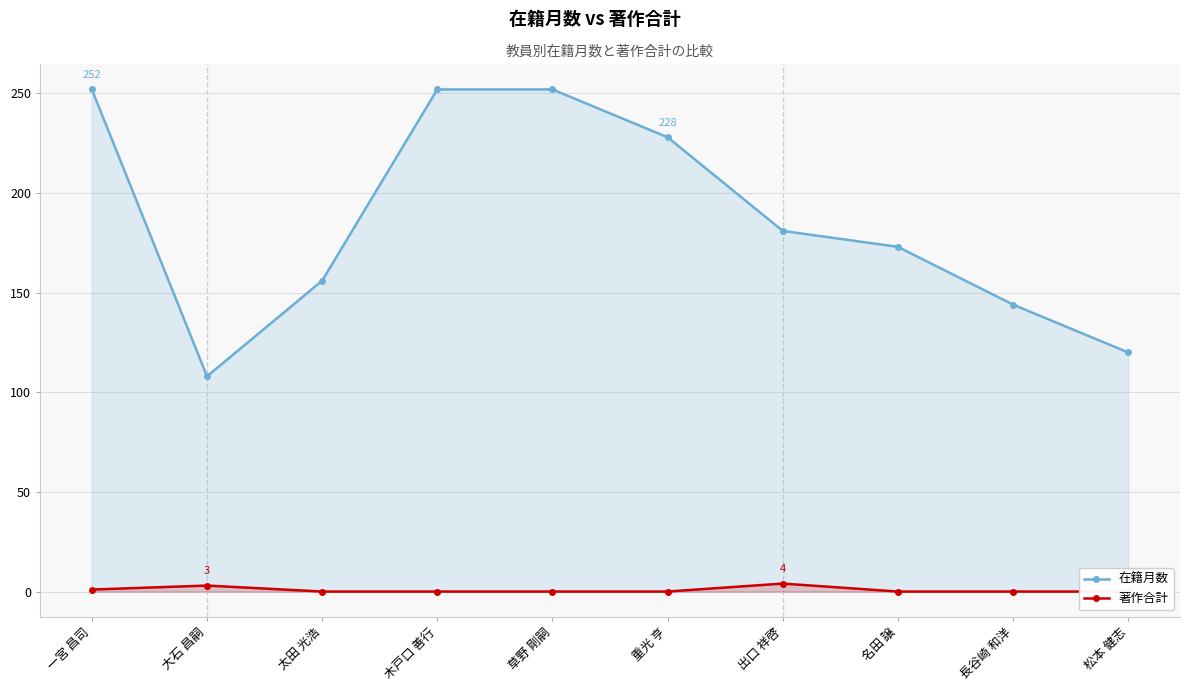

What is the difference between the 在籍月数 values at 出口 祥啓 and 太田 光浩?

25